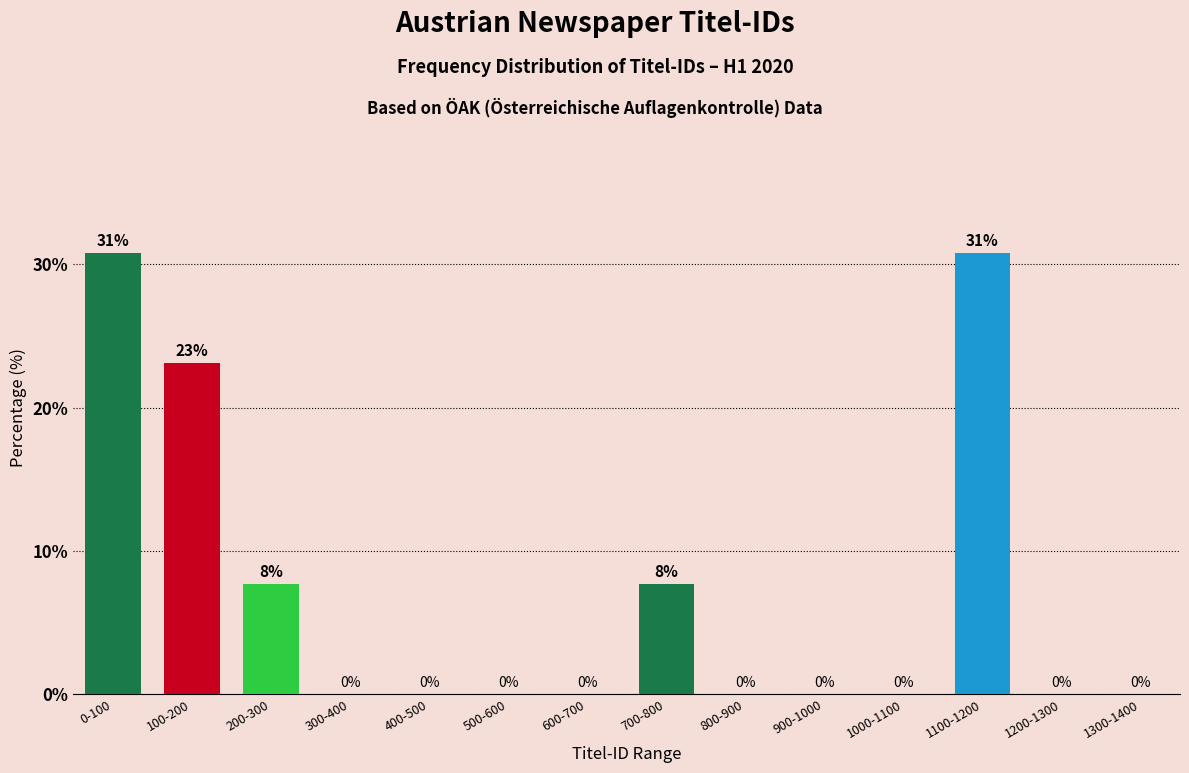

What value does the data have at 0-100?

30.8